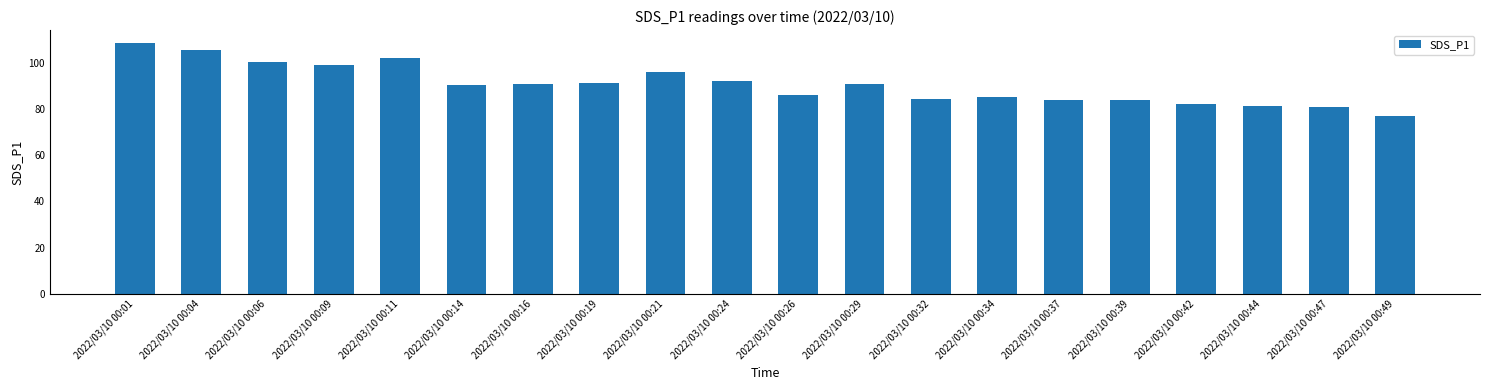

What is the value of the 3rd bar from the left?

100.1